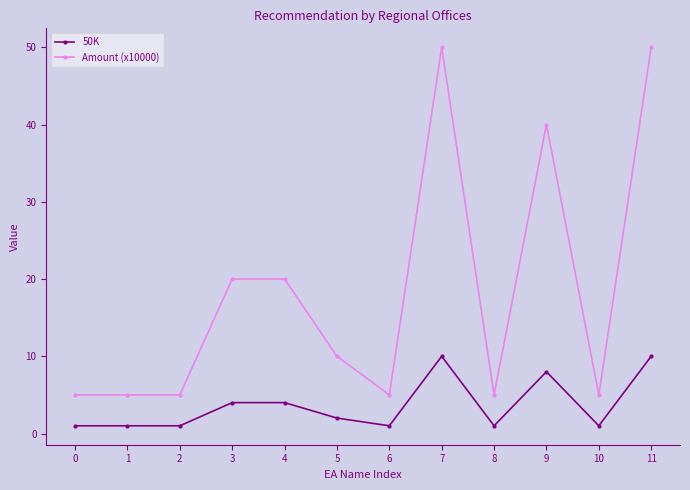

What is the total value across all series at 8?

6